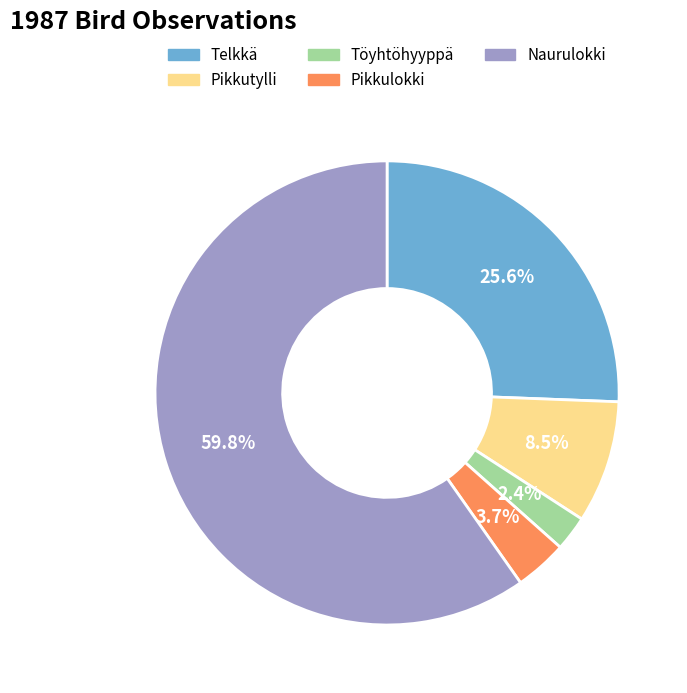

Which slice is the largest?

Naurulokki